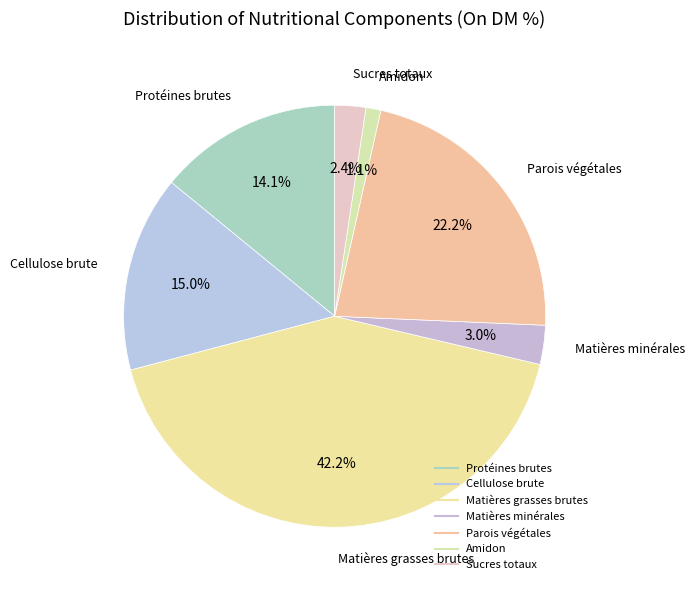

What percentage is the Amidon slice, to the nearest percent?

1%